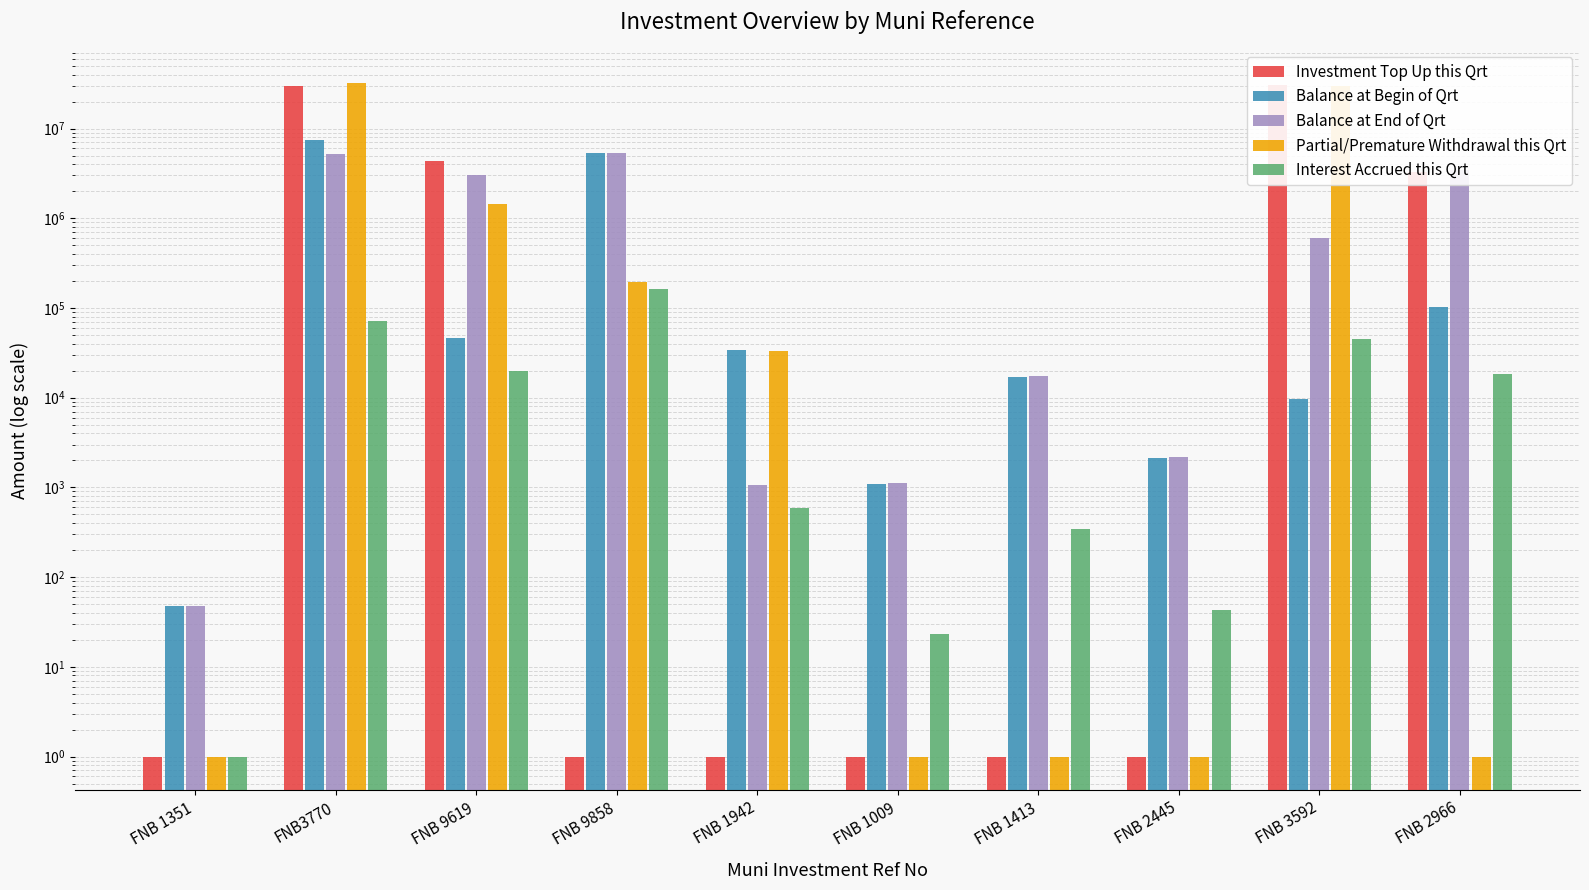

At which label is Partial/Premature Withdrawal this Qrt closest to 15888569?

FNB 3592